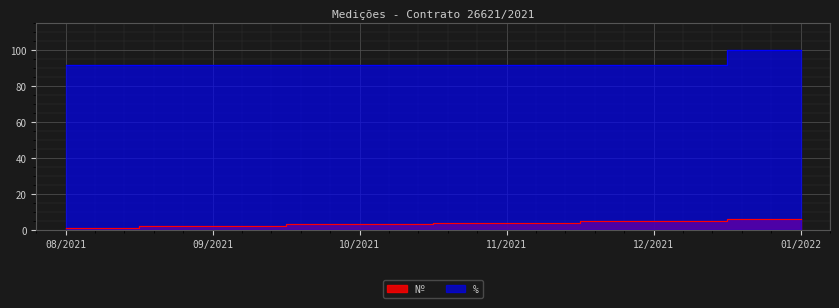

Is it true that % equals 91.8 at 08/2021?

True